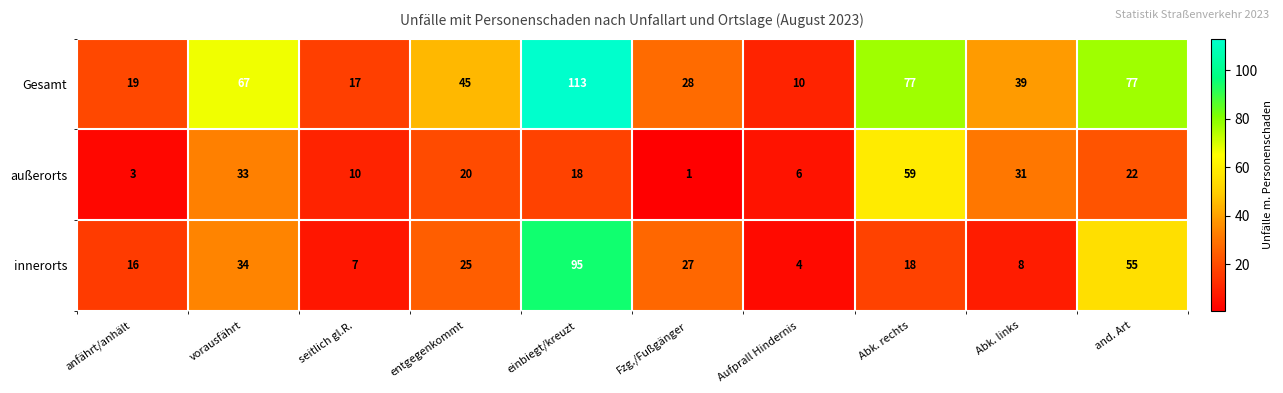

Rank the series by their average value, from lowest to highest.

außerorts, innerorts, Gesamt